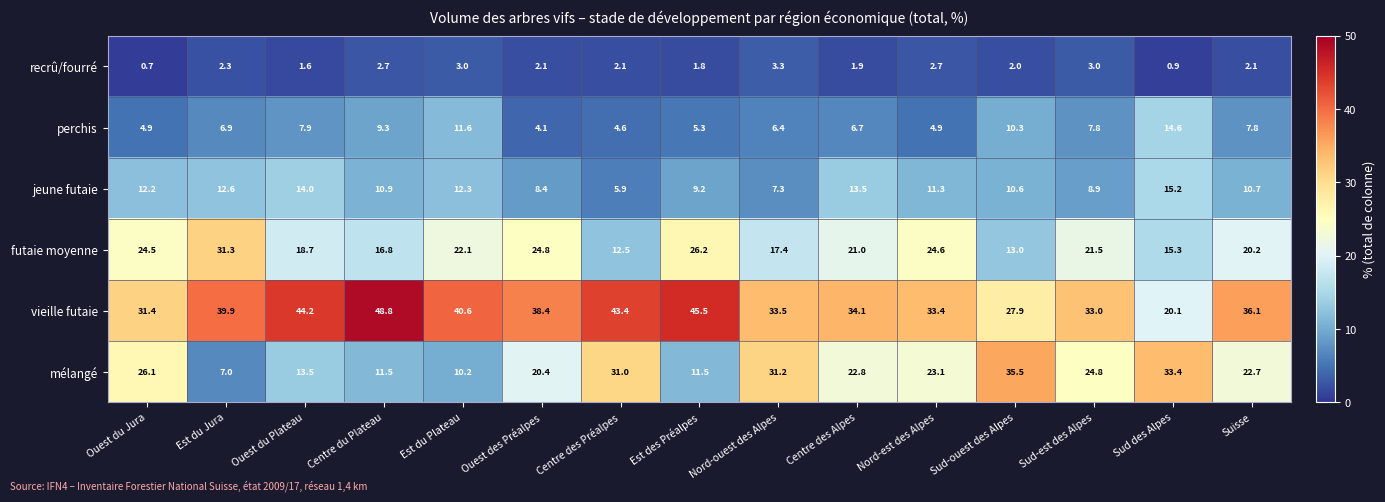

What is the difference between the second highest and minimum values in the recrû/fourré series?

2.3